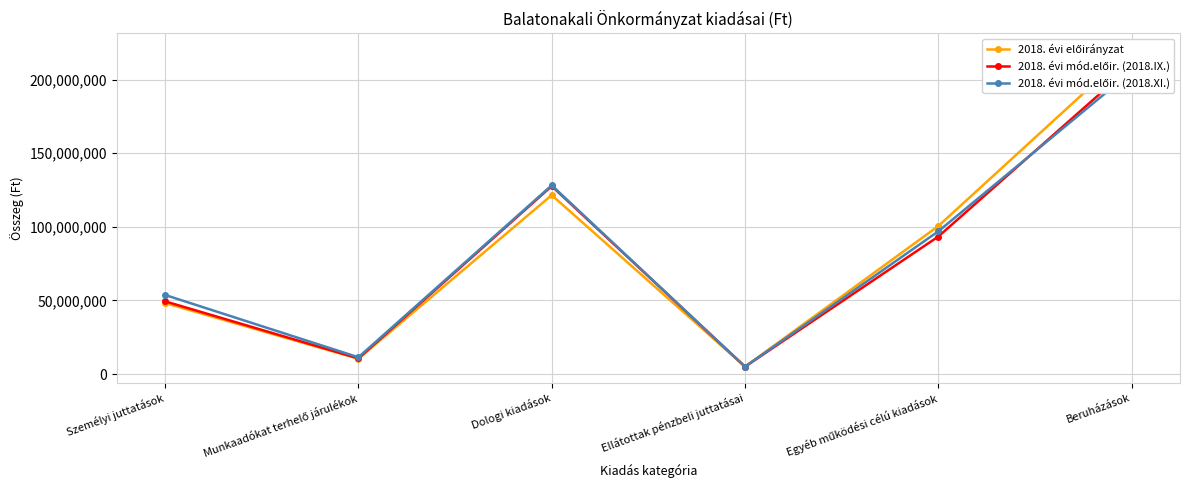

Where does the 2018. évi mód.előir. (2018.IX.) series first go above 93392961?

Dologi kiadások